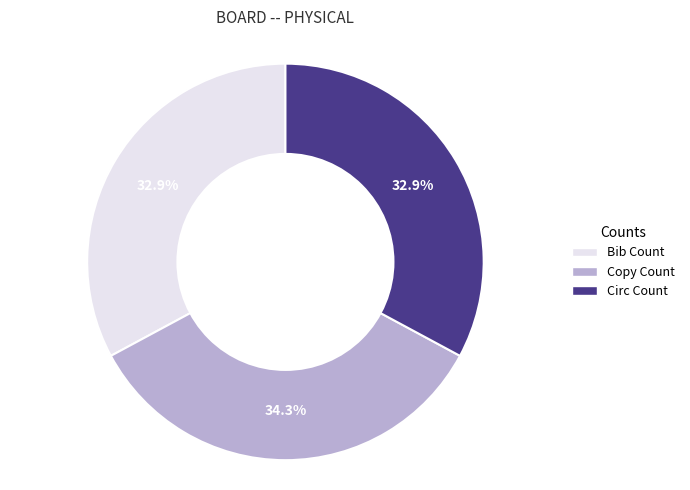

What is the total percentage of Bib Count and Circ Count?

65.7%